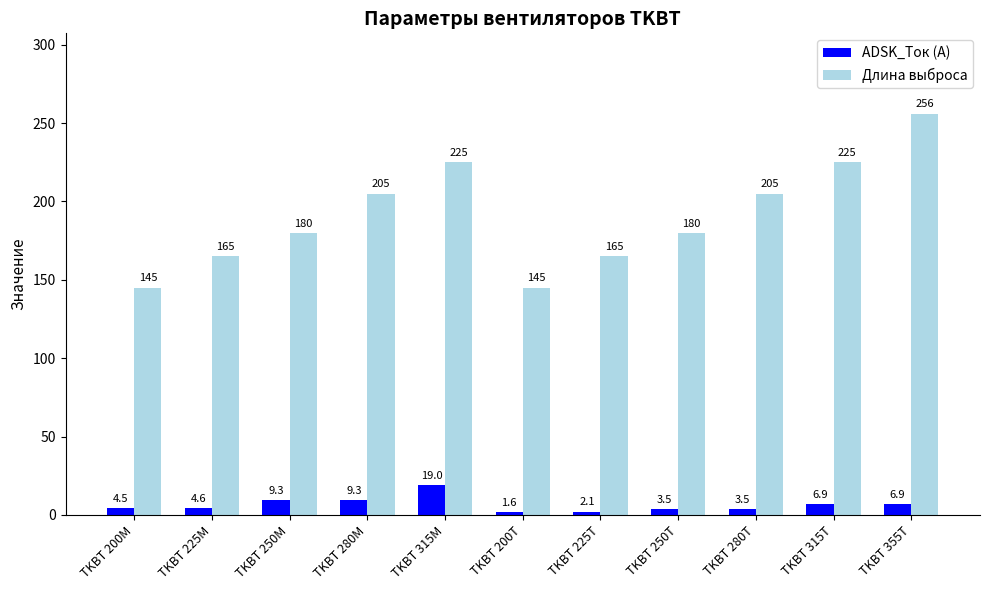

The Длина выброса series shows 98.3 at TKBT 250T. True or false?

False